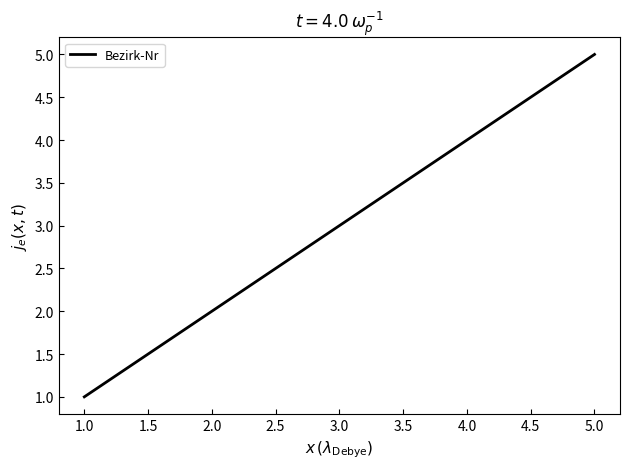

Where is the data nearest to the value 3?

3.0